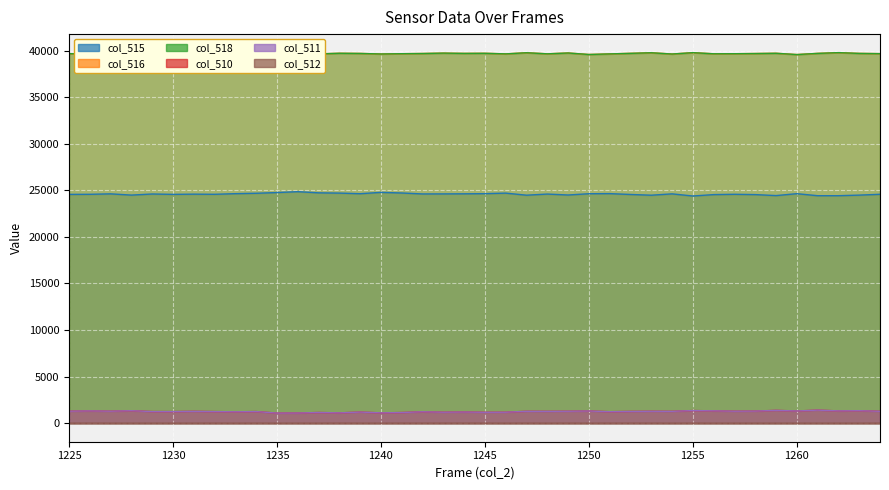

Reading left to right, list all the values displayed in this chart.

col_515: 24567	24576	24624	24492	24609	24569	24592	24577	24645	24688	24764	24859	24735	24706	24641	24784	24718	24615	24620	24629	24646	24703	24482	24602	24502	24638	24650	24558	24480	24623	24395	24544	24577	24545	24439	24643	24427	24427	24490	24577
col_516: 39679	39638	39622	39704	39678	39721	39669	39712	39667	39599	39688	39587	39652	39720	39701	39642	39673	39694	39735	39706	39717	39654	39775	39660	39749	39589	39650	39712	39773	39639	39784	39664	39671	39691	39719	39581	39707	39787	39705	39679
col_518: 39679	39638	39622	39704	39678	39721	39669	39712	39667	39599	39688	39587	39652	39720	39701	39642	39673	39694	39735	39706	39717	39654	39775	39660	39749	39589	39650	39712	39773	39639	39784	39664	39671	39691	39719	39581	39707	39787	39705	39679
col_510: 1289	1321	1289	1339	1248	1245	1274	1246	1223	1248	1083	1089	1148	1109	1193	1109	1144	1226	1180	1200	1172	1178	1278	1273	1284	1308	1235	1265	1282	1273	1356	1327	1287	1299	1377	1311	1401	1321	1340	1279
col_511: 1289	1319	1289	1339	1248	1245	1274	1245	1223	1247	1083	1089	1148	1107	1193	1109	1143	1225	1179	1198	1171	1178	1277	1273	1283	1308	1234	1263	1281	1273	1355	1327	1287	1299	1377	1311	1401	1321	1340	1277
col_512: 0	2	0	0	0	0	0	1	0	1	0	0	0	2	0	0	1	1	1	2	1	0	1	0	1	0	1	2	1	0	1	0	0	0	0	0	0	0	0	2